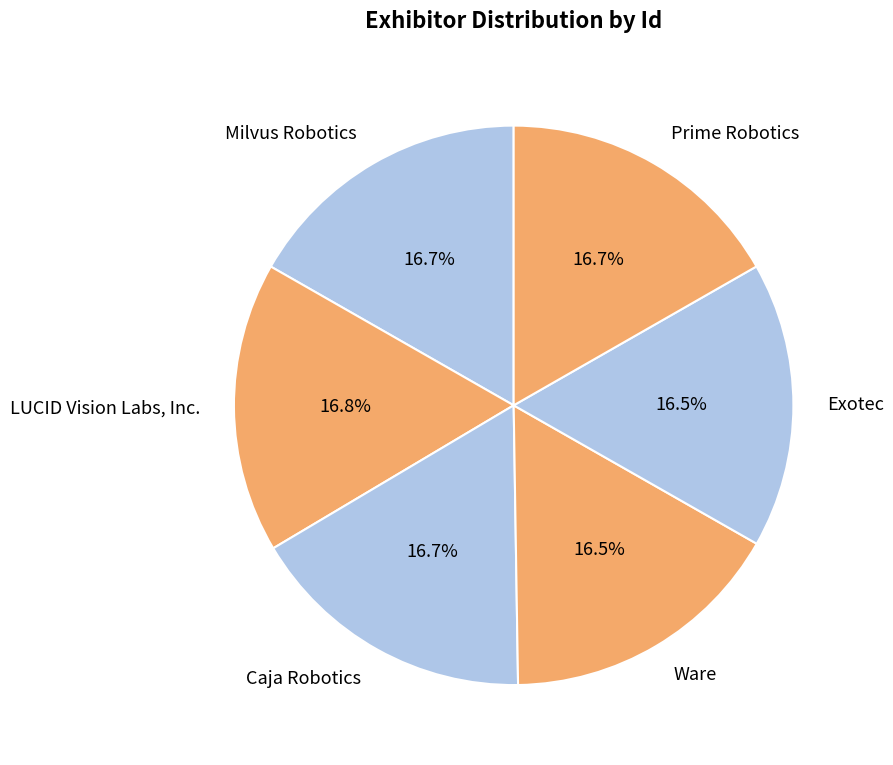

How many slices are in this pie chart?

6